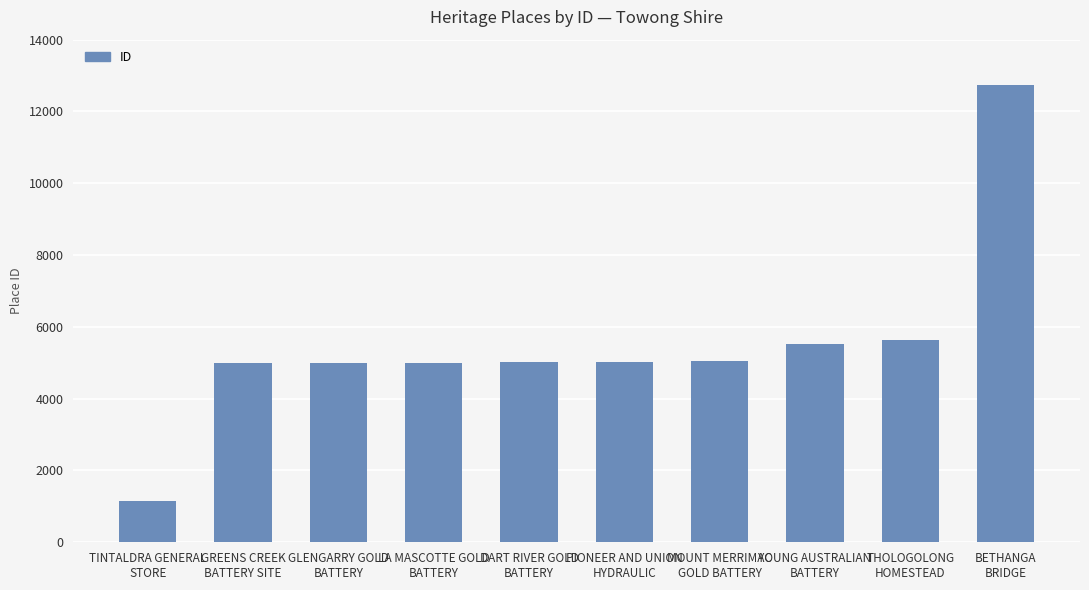

What is the maximum value shown in the chart?

12738